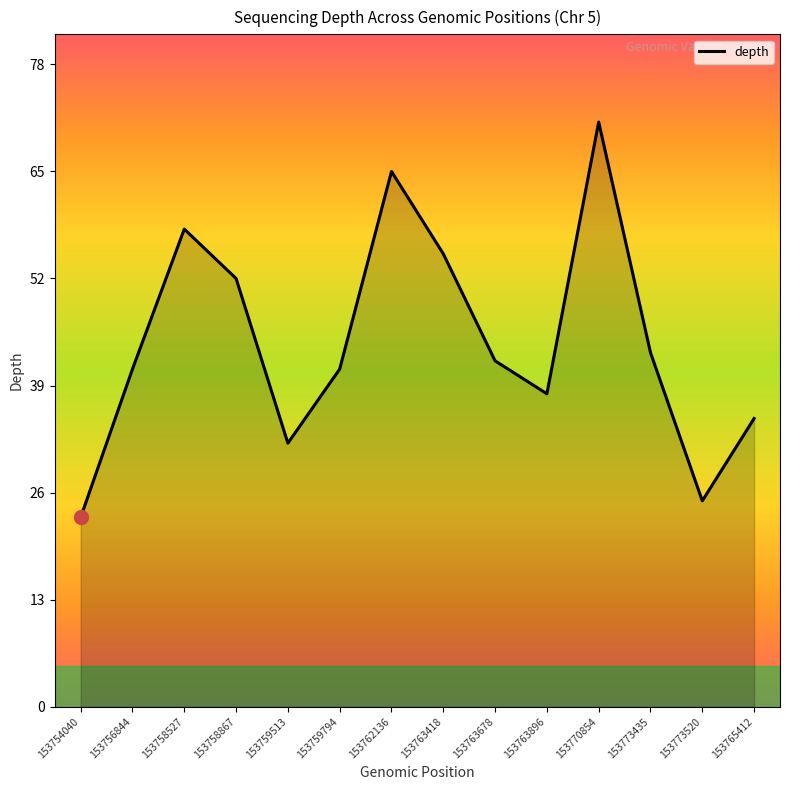

Approximately how many times larger is the value at 153762136 compared to 153756844?

1.6